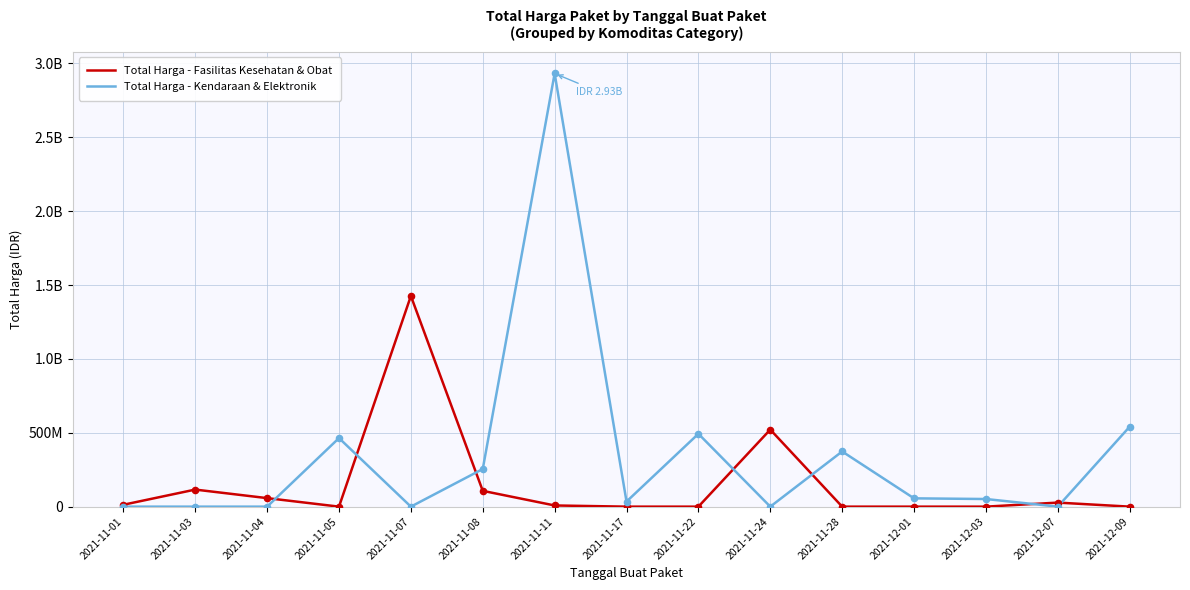

Which series has the largest total across all categories?

Total Harga - Kendaraan & Elektronik